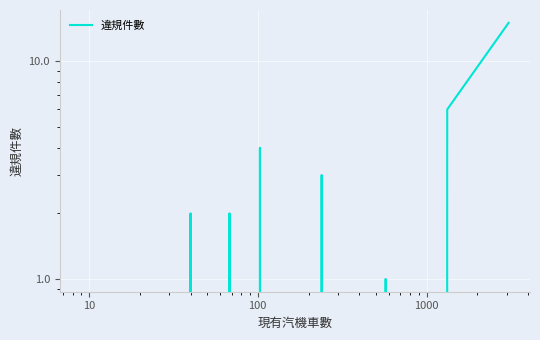

Reading left to right, list all the values displayed in this chart.

0	0	0	0	0	0	0	0	2	0	2	0	4	0	3	0	1	0	6	15